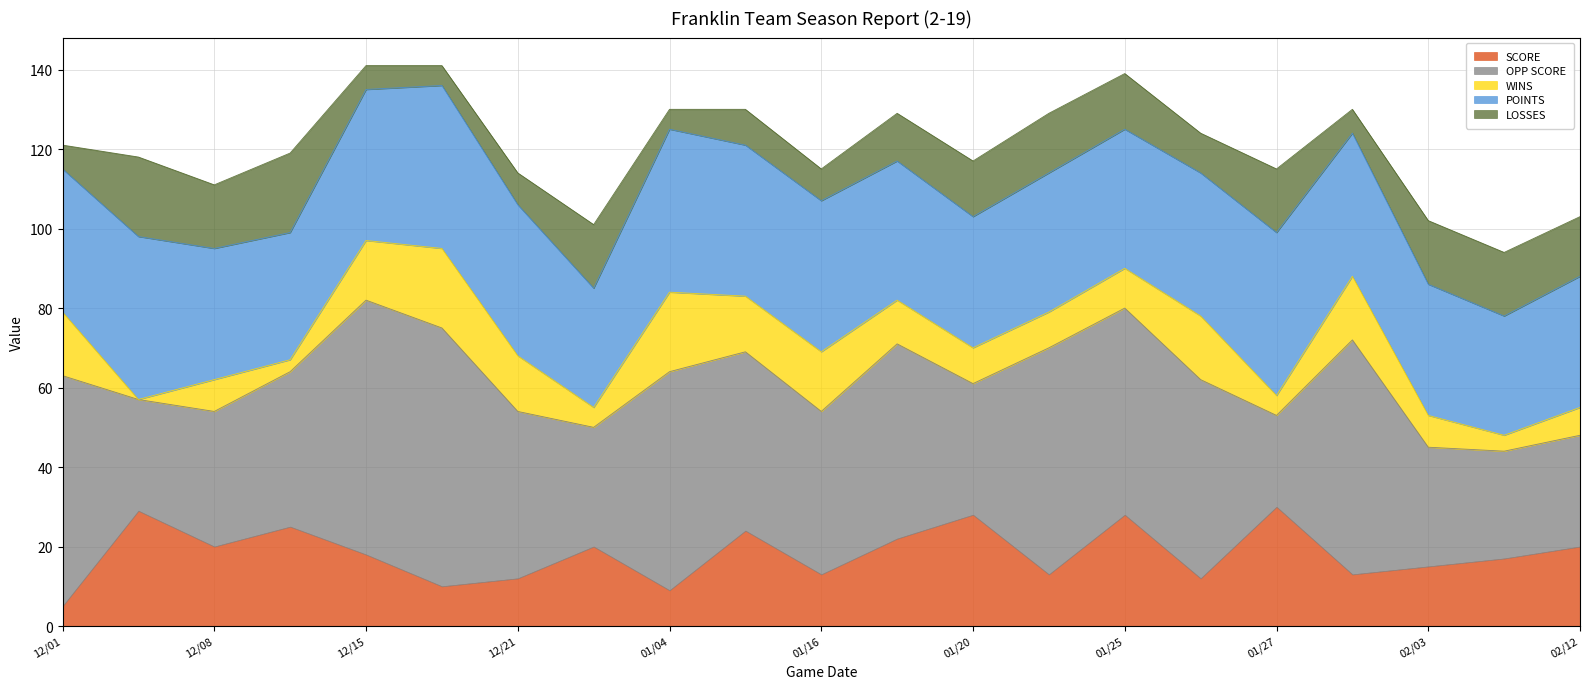

Which category has the lowest value across all series?

12/07